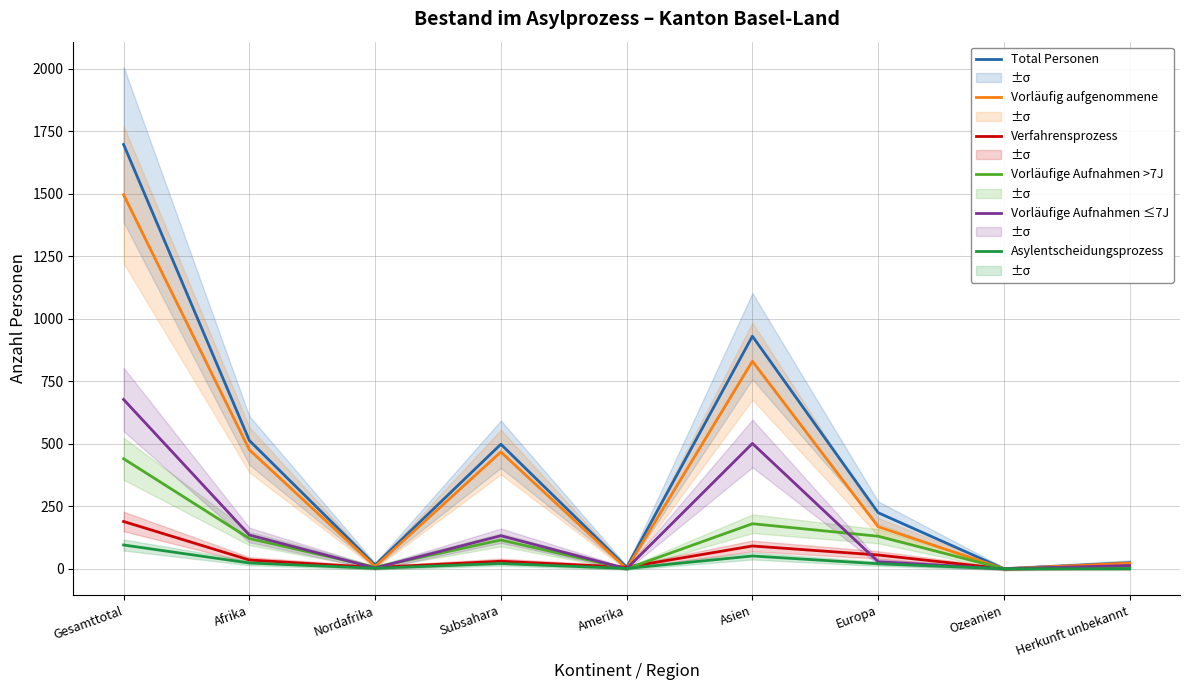

What is the difference between the highest and lowest values at Amerika?

6